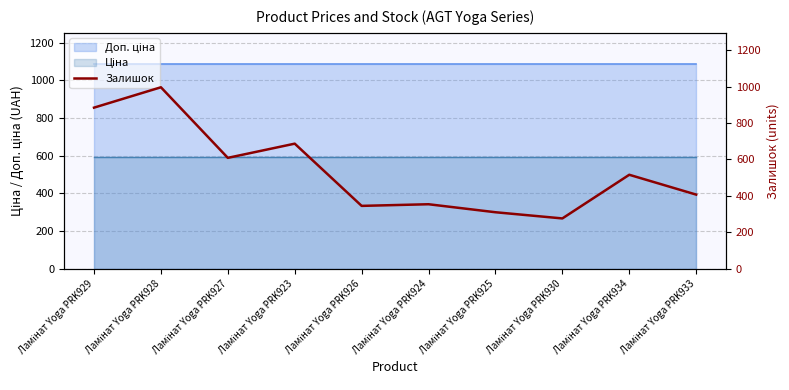

Is it true that the value at Ламінат Yoga PRK925 is 171?

False